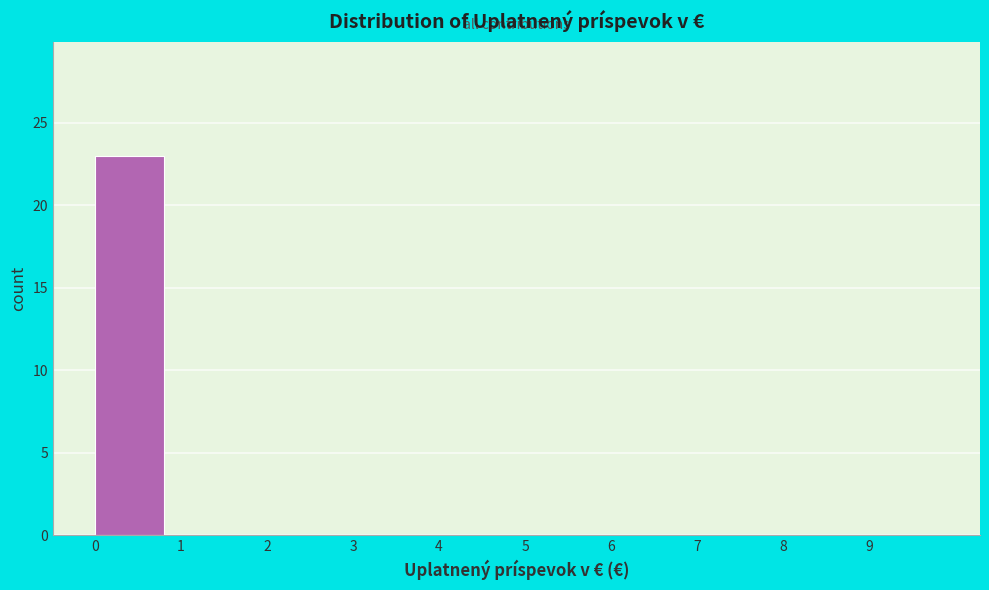

How tall is the bar that spans 0 to 1 on the x-axis? The values are not printed on the chart, so give them approximately, as read against the axis.

23